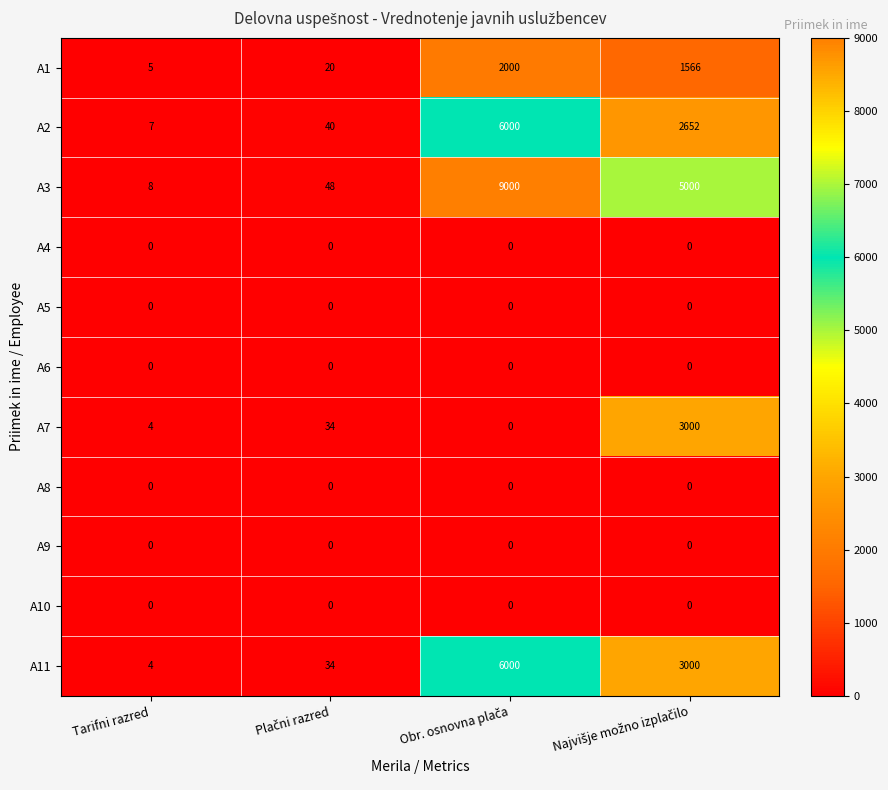

What is the difference between the highest and lowest values at Tarifni razred?

8